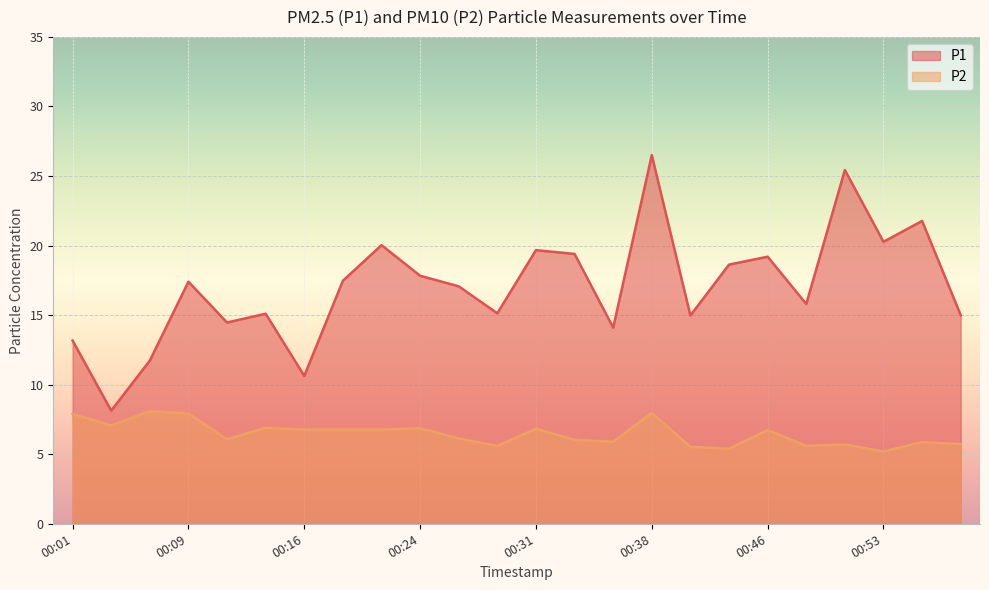

At which category does the chart reach its peak across all series?

00:38